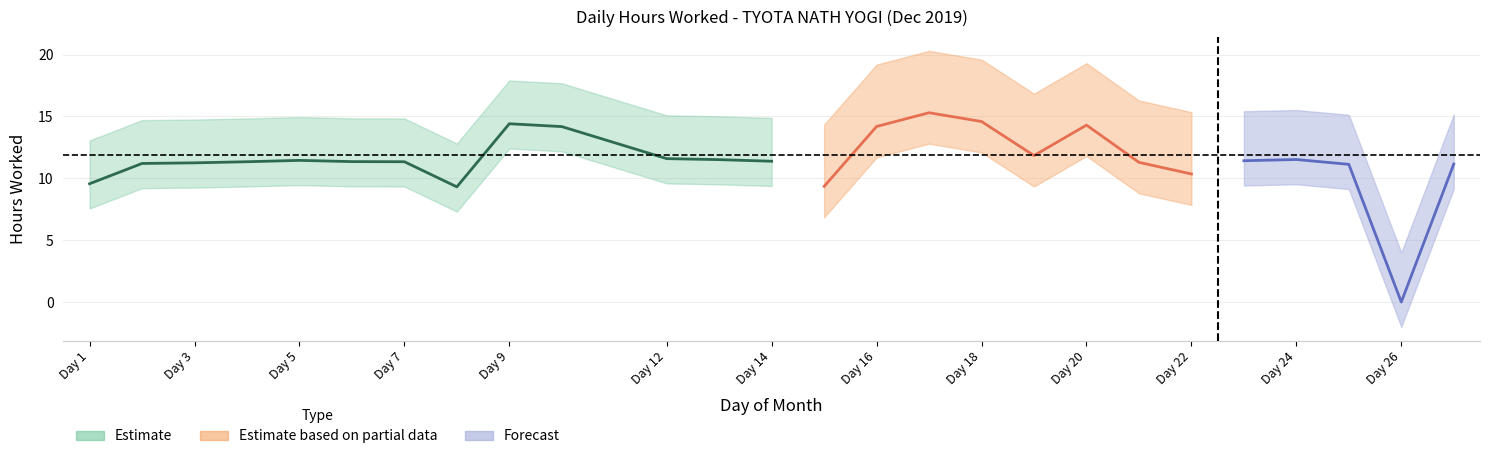

Which category has the lowest value across all series?

26